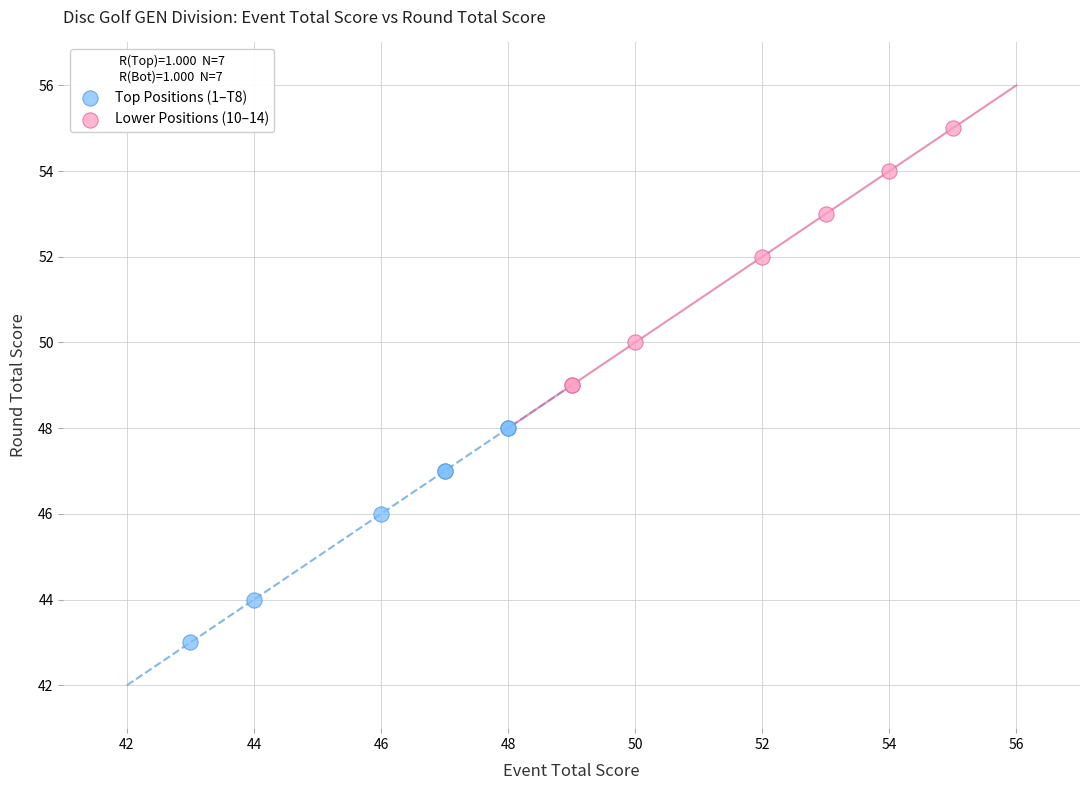

What are all the series names shown in the legend?

Top Positions (1–T8), Lower Positions (10–14)